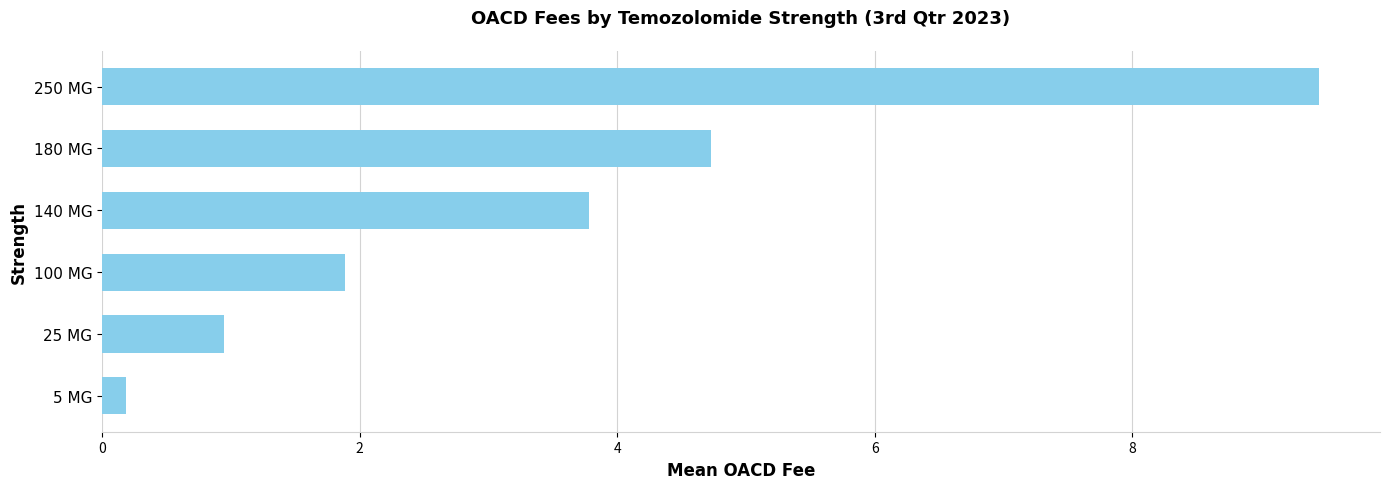

Which has a higher value, 250 MG or 140 MG?

250 MG